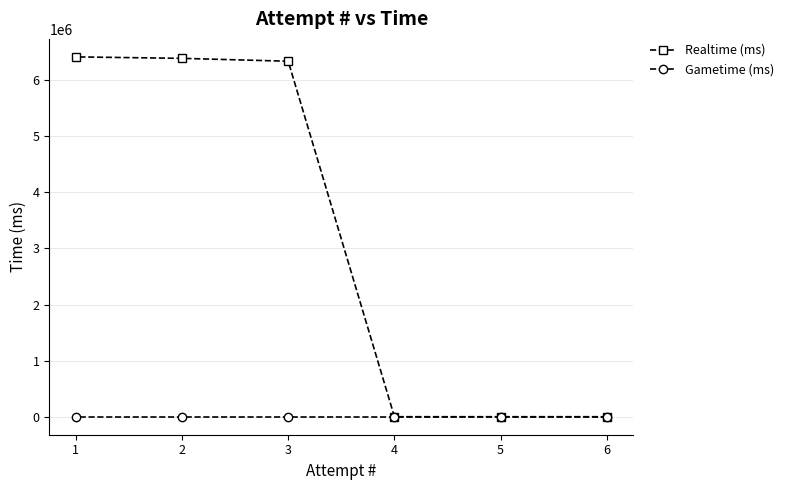

Read the Realtime (ms) value at 3.

6337875